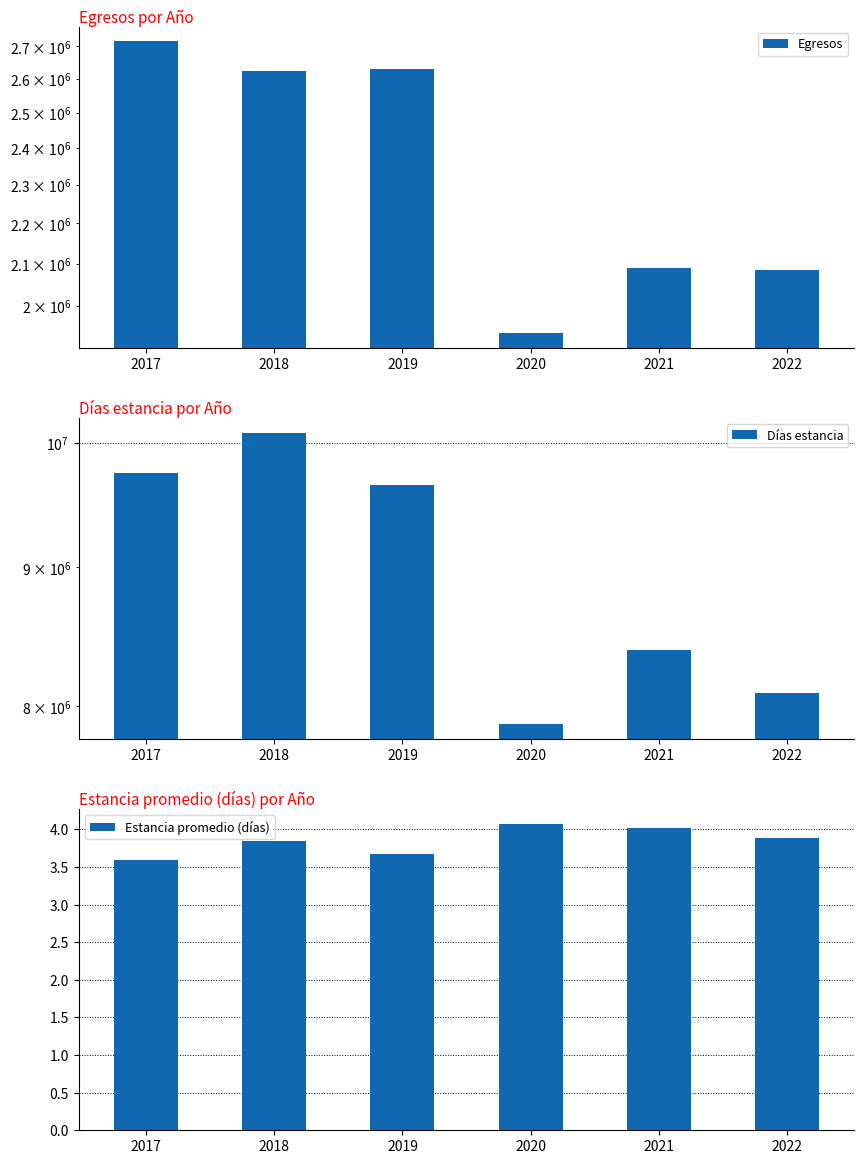

What is the sum of the Egresos values at 2020 and 2019?

4566778.0